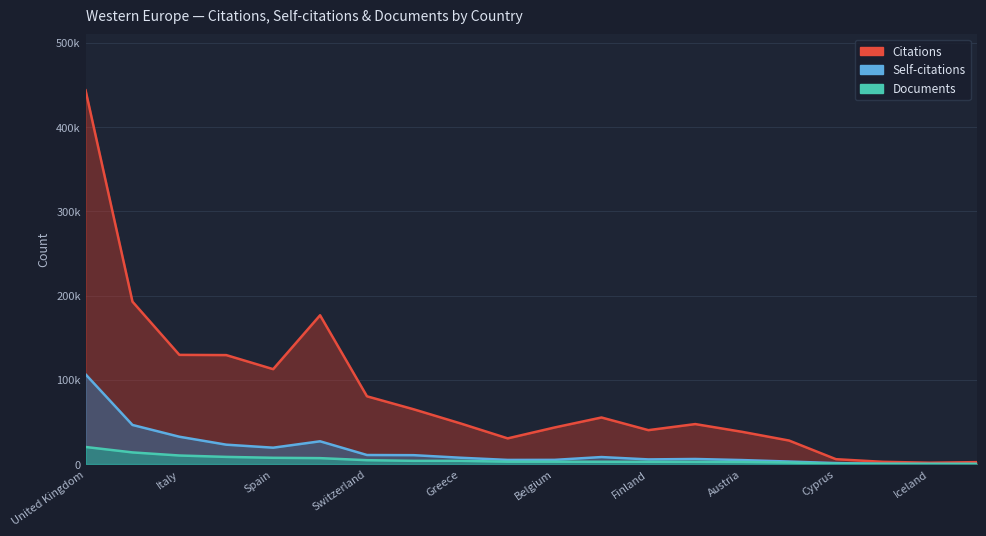

True or false: Self-citations and Citations cross at least once.

False